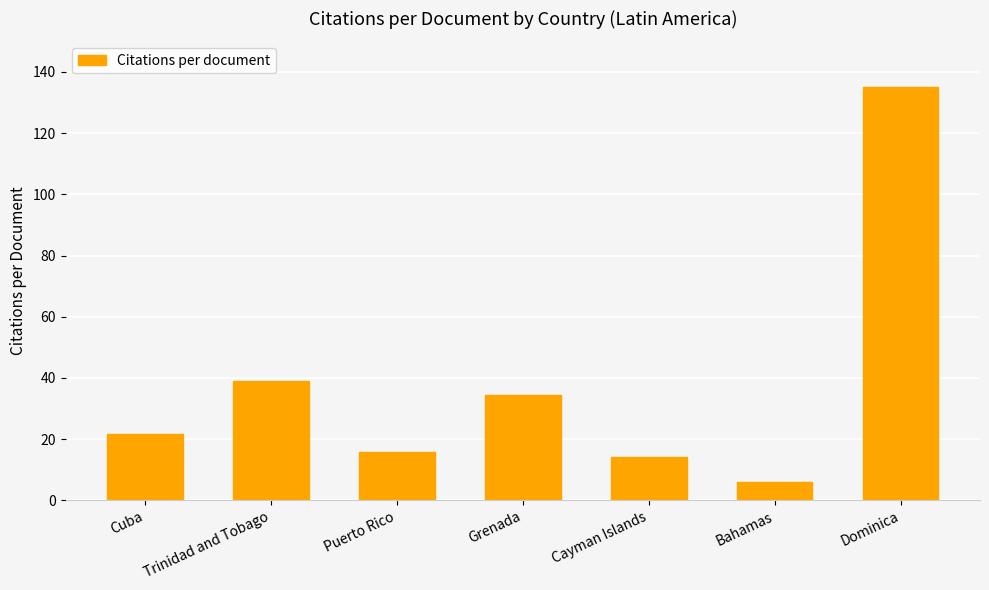

Which has a higher value, Cuba or Puerto Rico?

Cuba